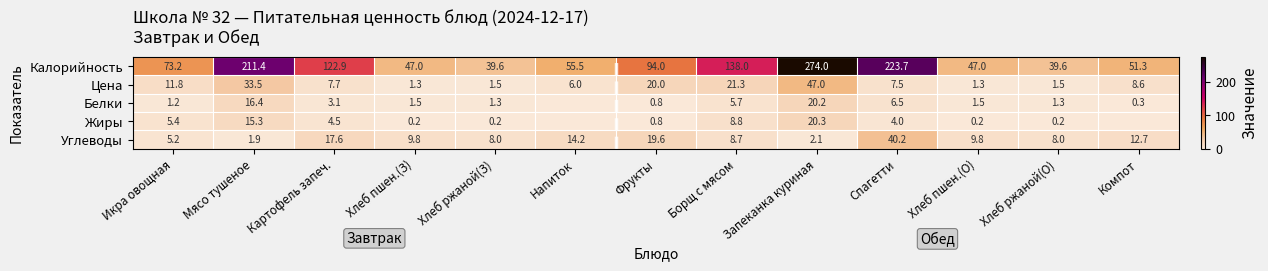

What is the difference between the highest and lowest values at Запеканка куриная?

271.9